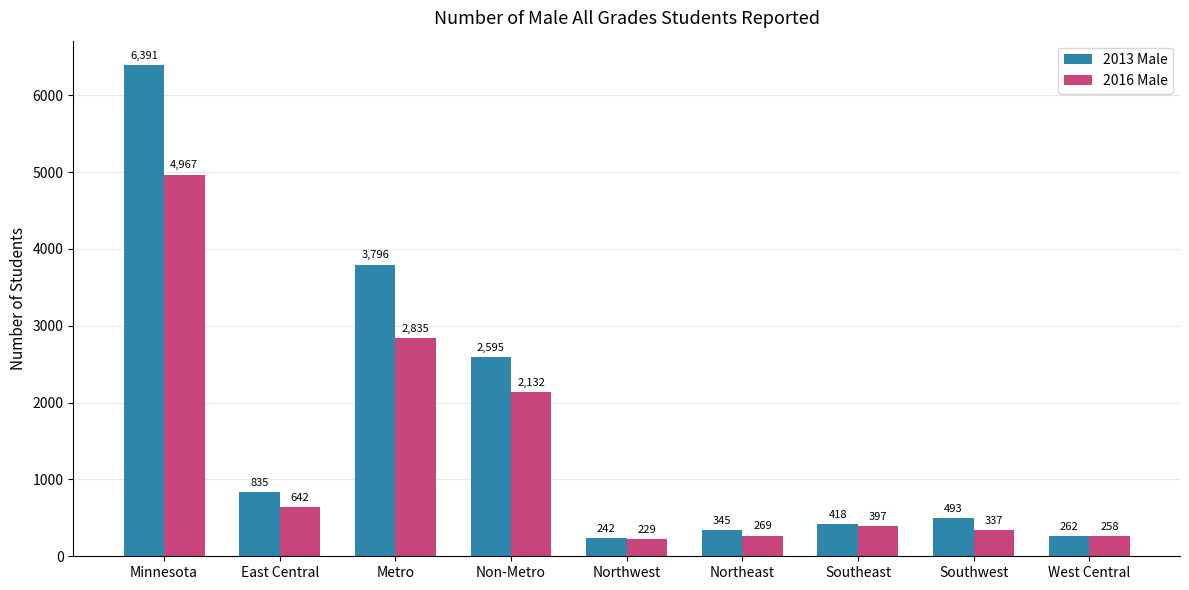

True or false: 2013 Male has a value of 255 at East Central.

False